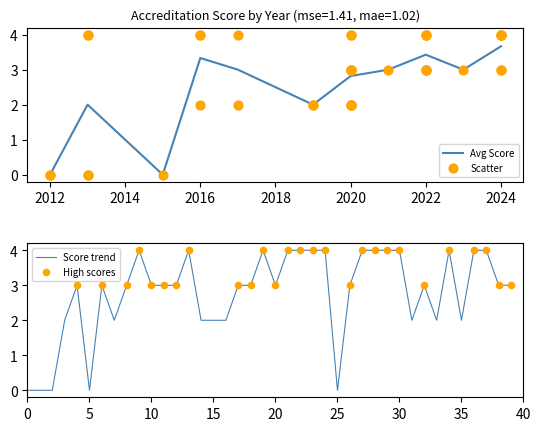

True or false: Avg Score has a value of 5.8 at 2024.

False